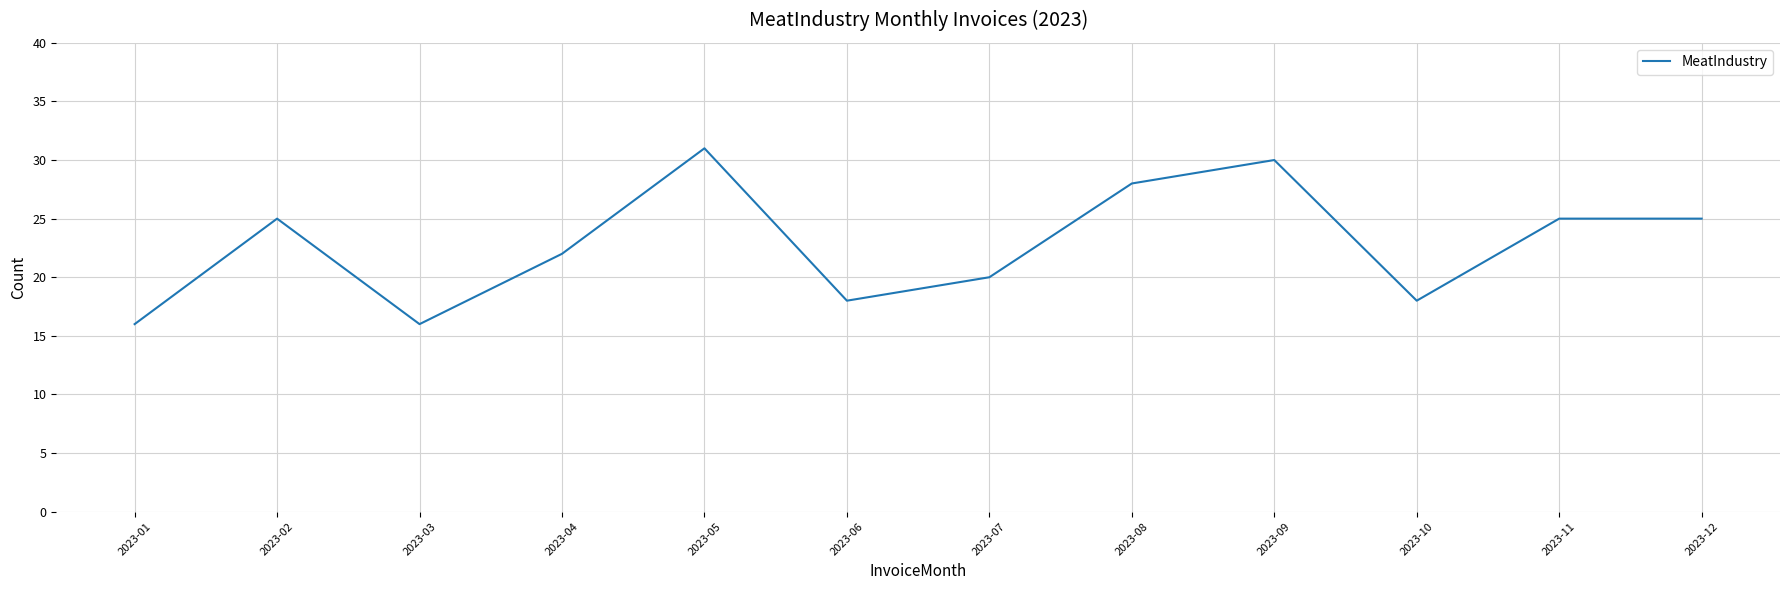

What is the difference between the second highest and second lowest values?

14